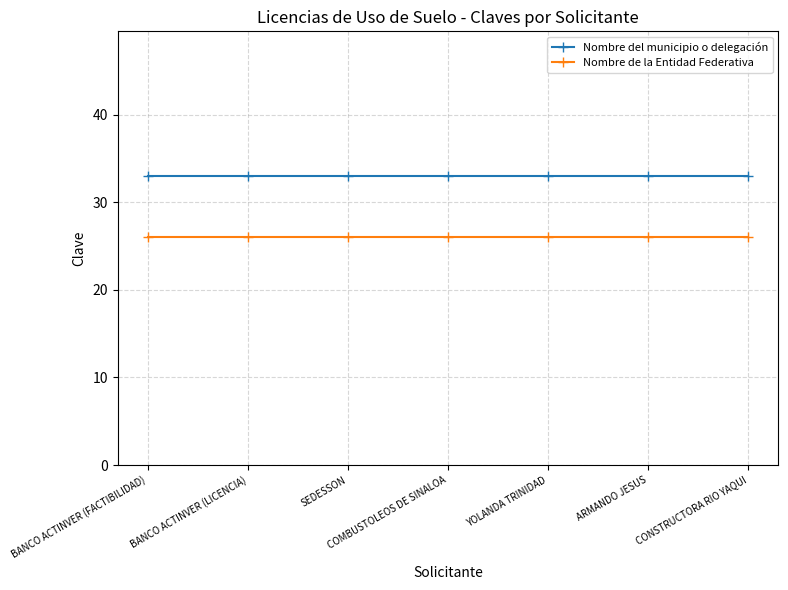

What is the label of the 6th point from the left?

ARMANDO JESUS